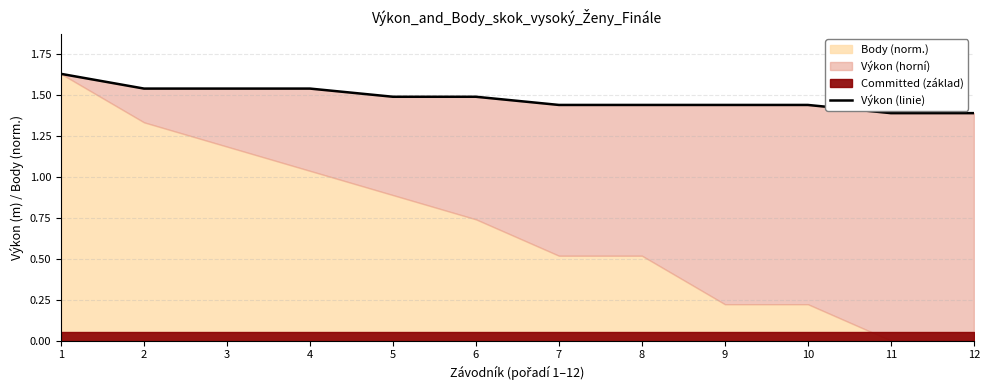

What is the sum of the values at 1 and 7?

3.1